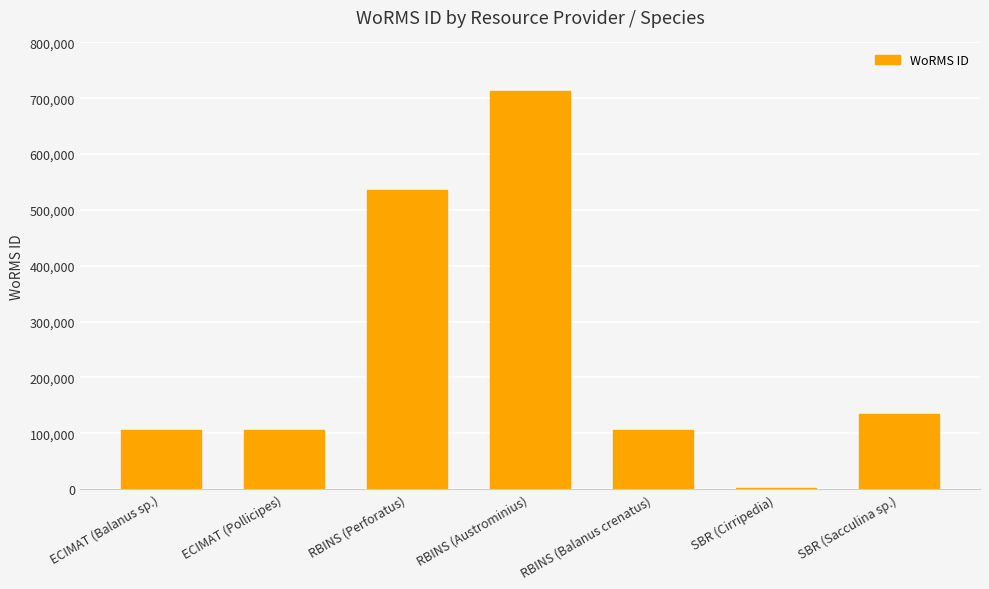

How many distinct data groups are displayed?

1